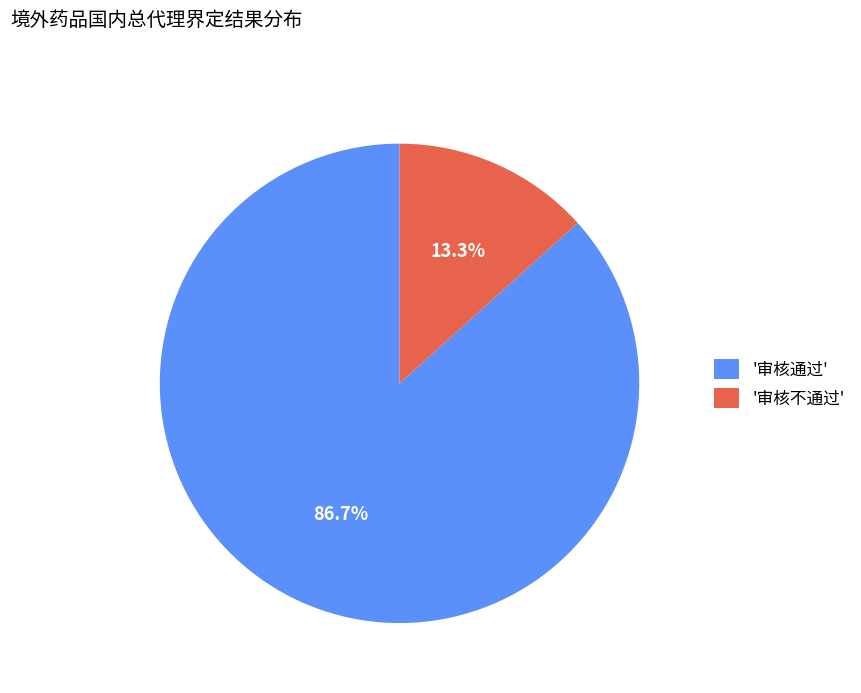

Does '审核通过' account for over 50% of the chart?

Yes